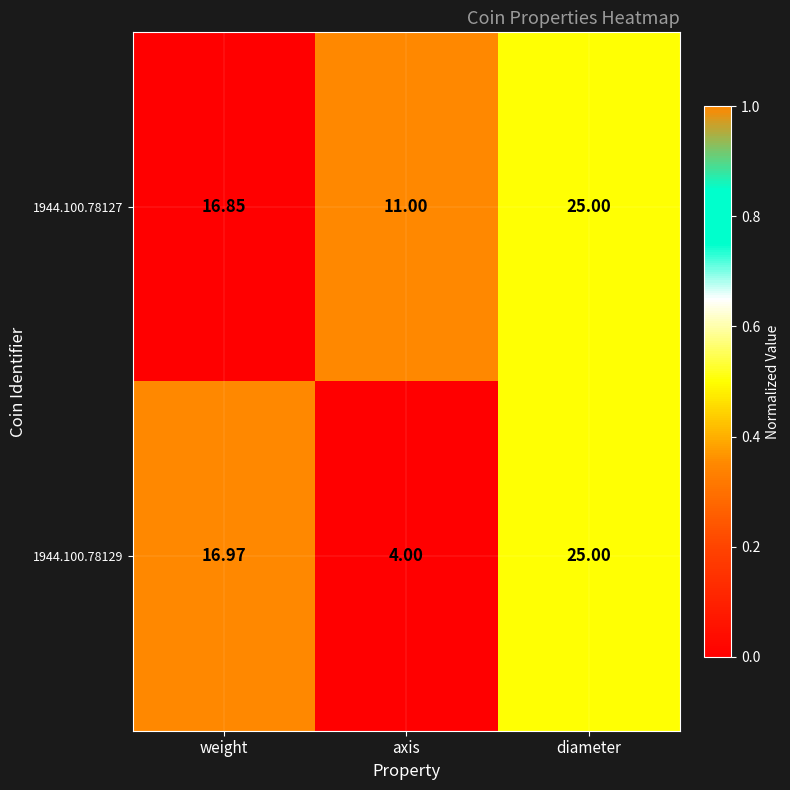

How many series are shown in this chart?

2